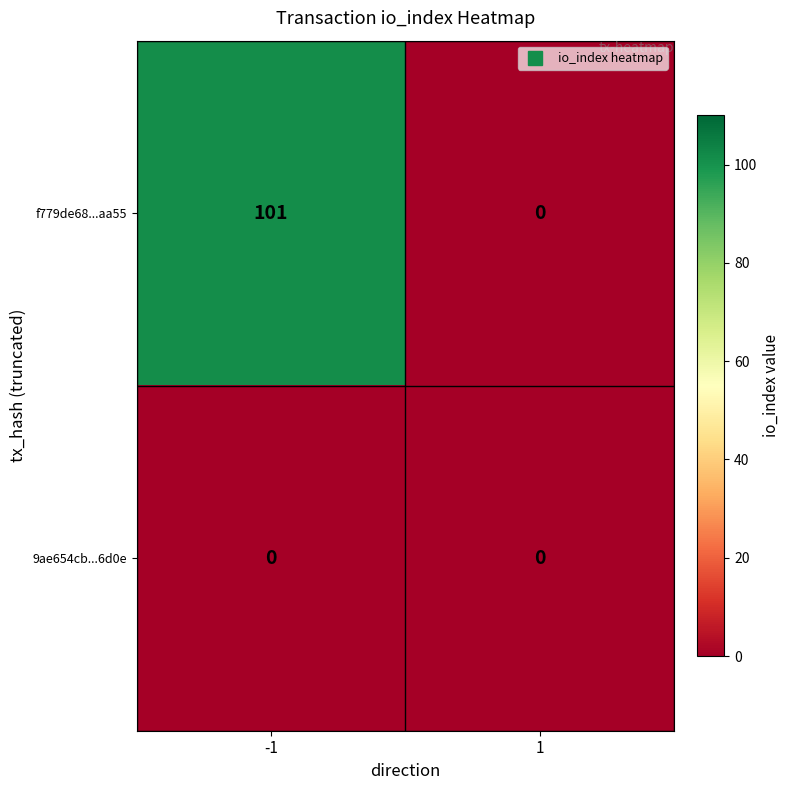

Rank the series by their maximum value, from lowest to highest.

9ae654cb...6d0e, f779de68...aa55